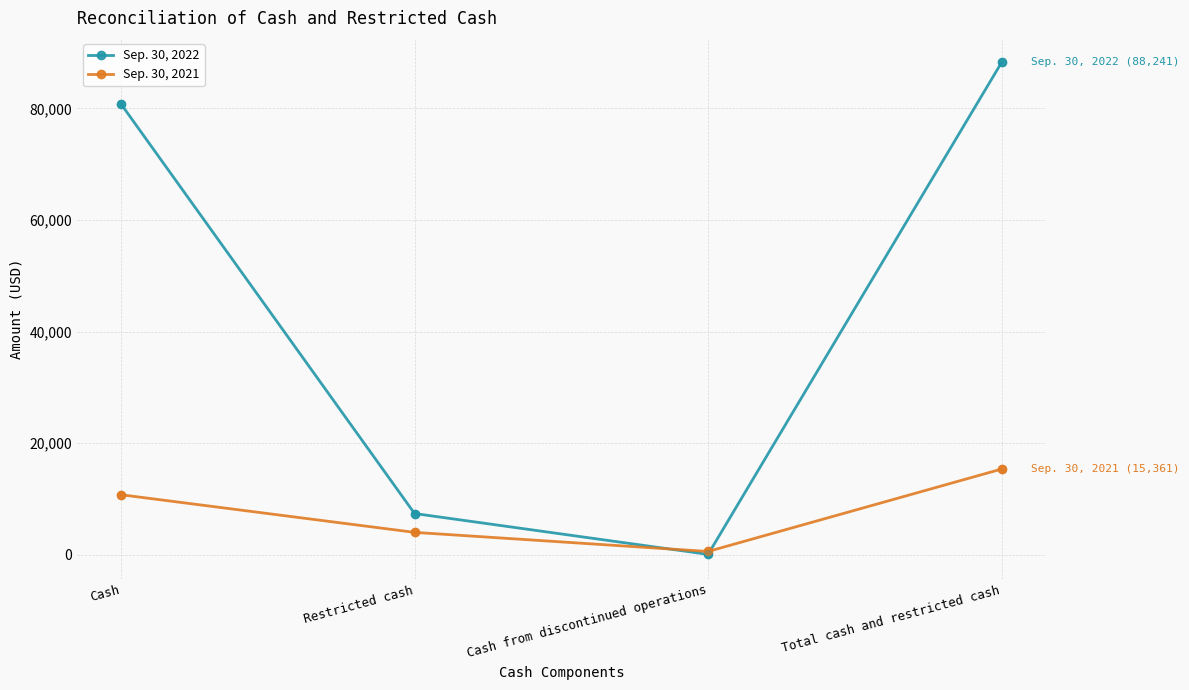

At which category is the sum across all series the highest?

Total cash and restricted cash